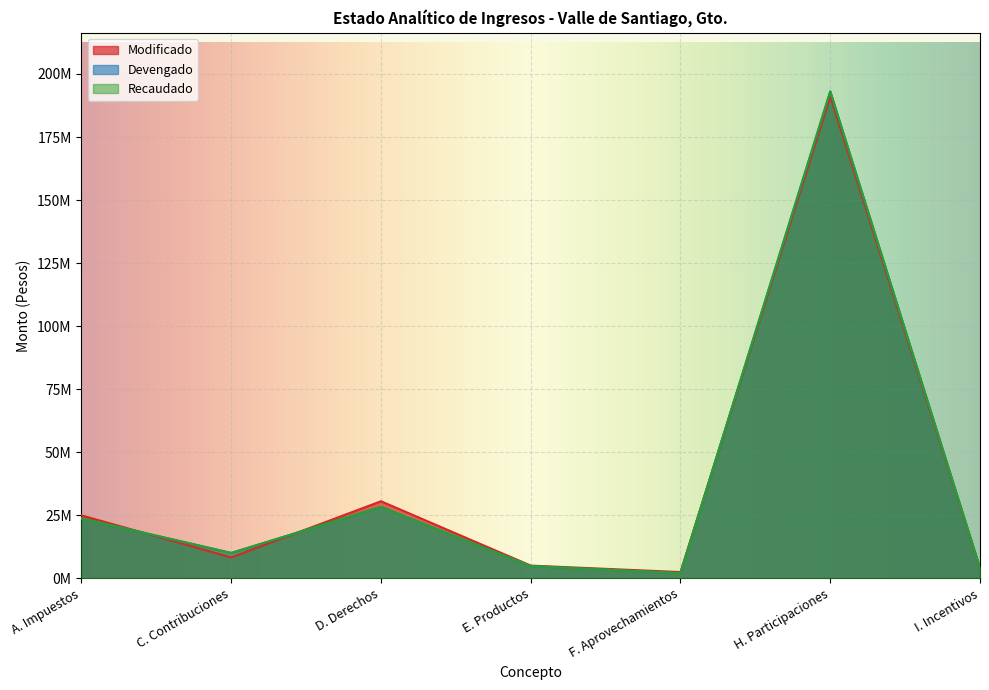

Which category has the lowest value in the Modificado series?

F. Aprovechamientos